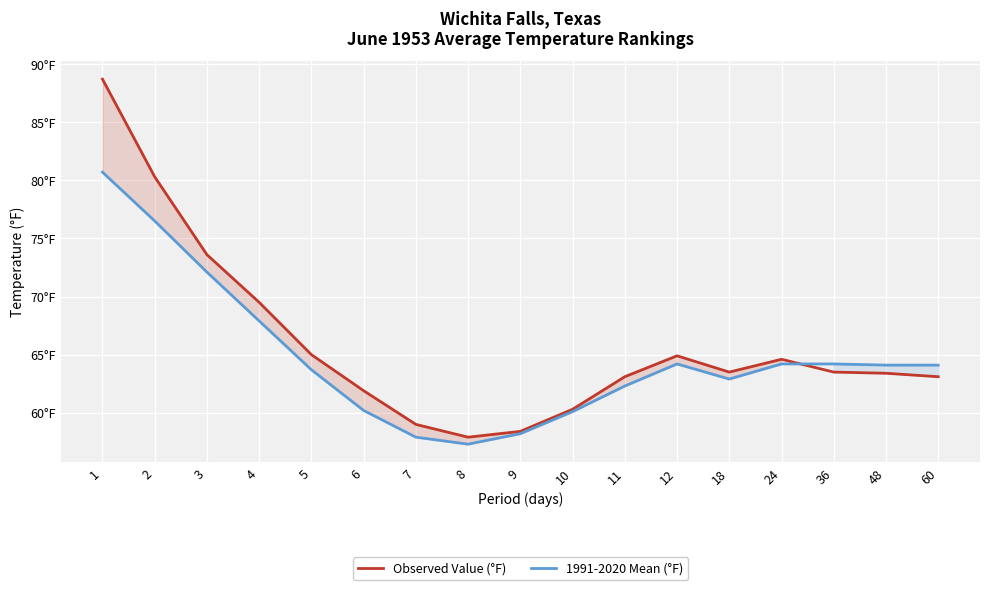

Is this an area chart (filled region under the line)?

No